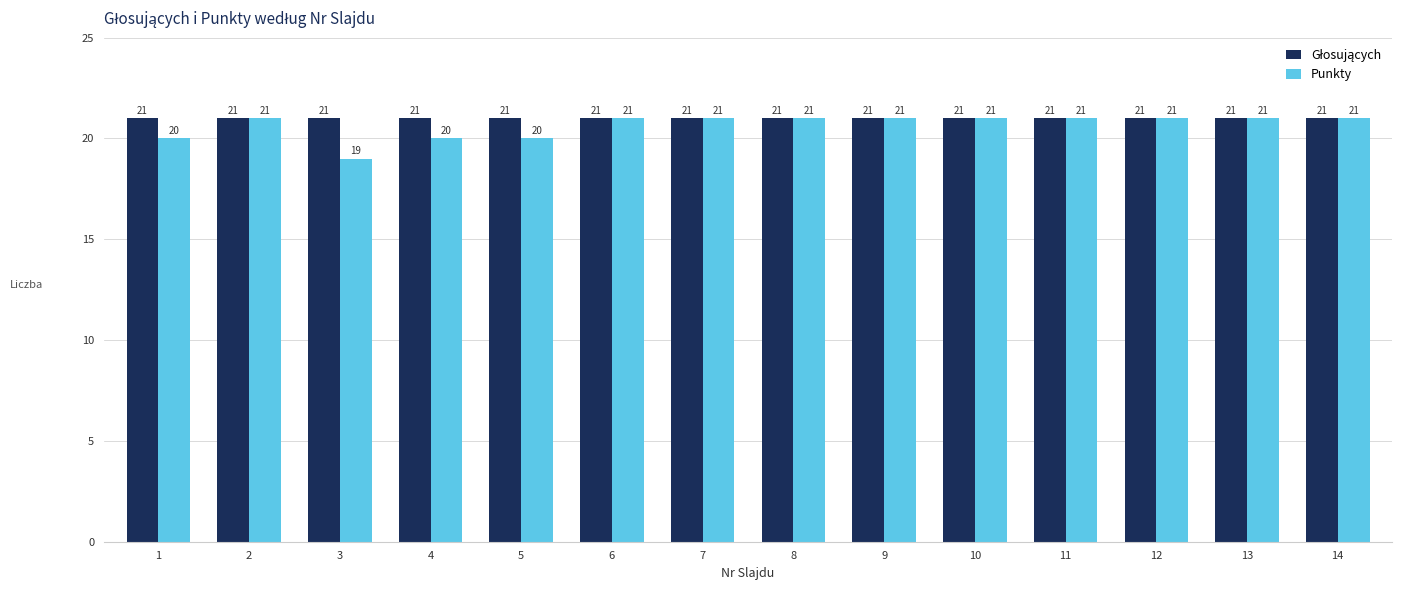

How many bars are there in each group?

2